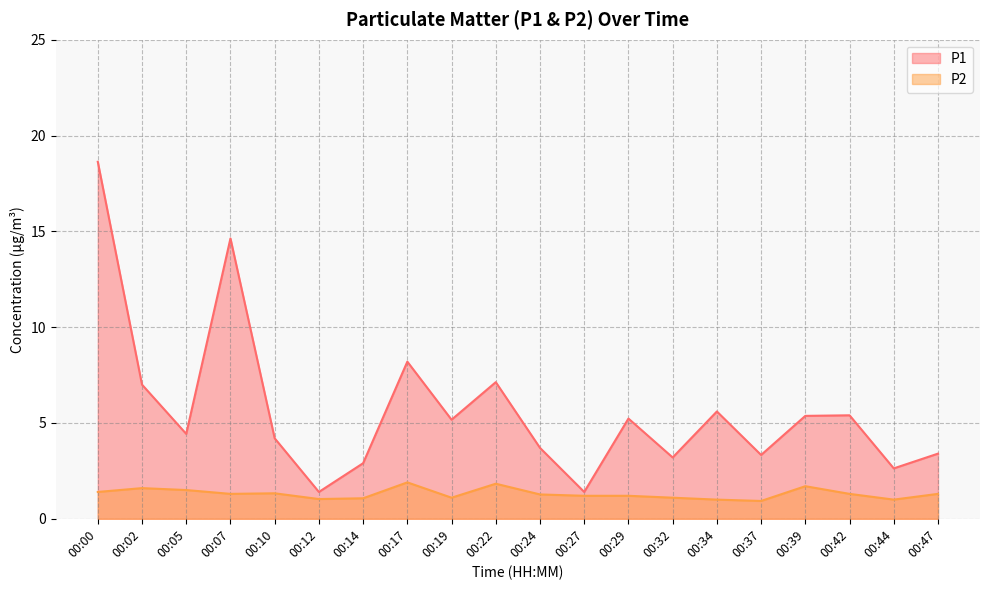

How many series are shown in this chart?

2